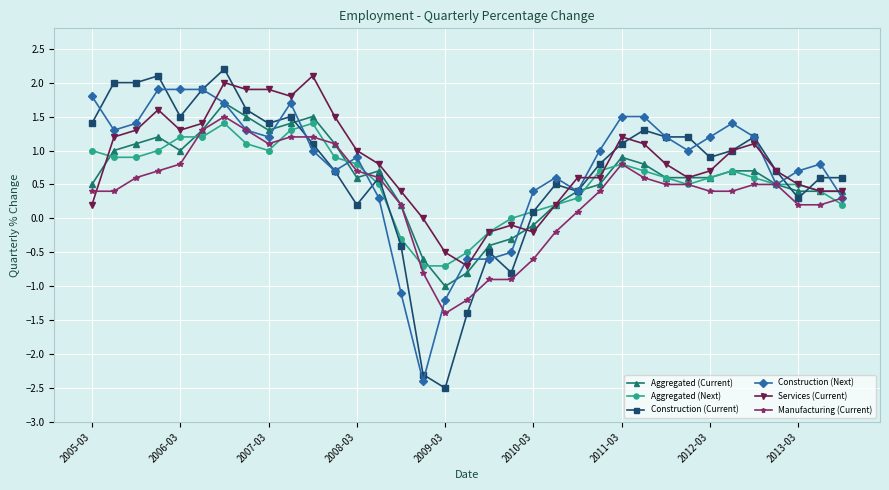

What is the maximum value shown in the chart?

2.2